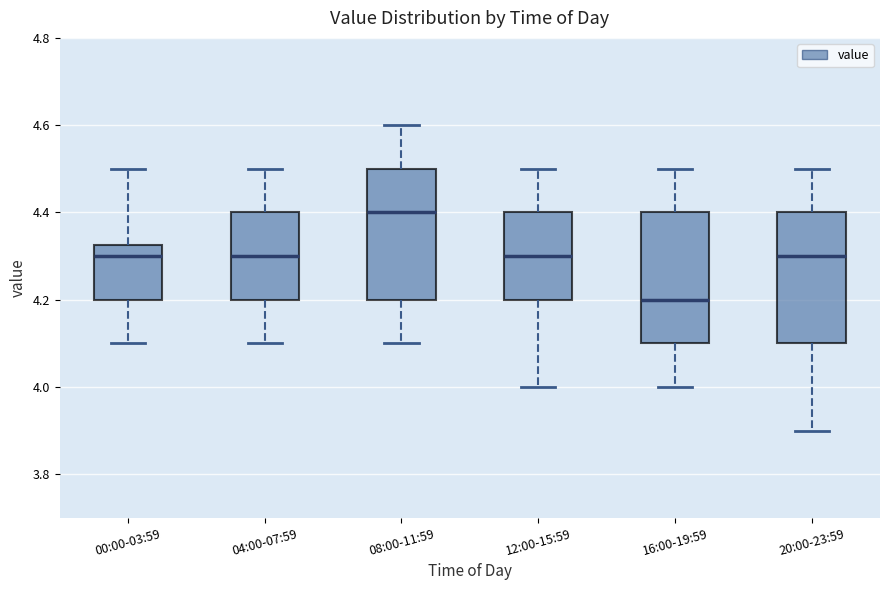

Where does the median line of the box for 04:00-07:59 sit on the y-axis? The values are not printed on the chart, so give them approximately, as read against the axis.

4.30